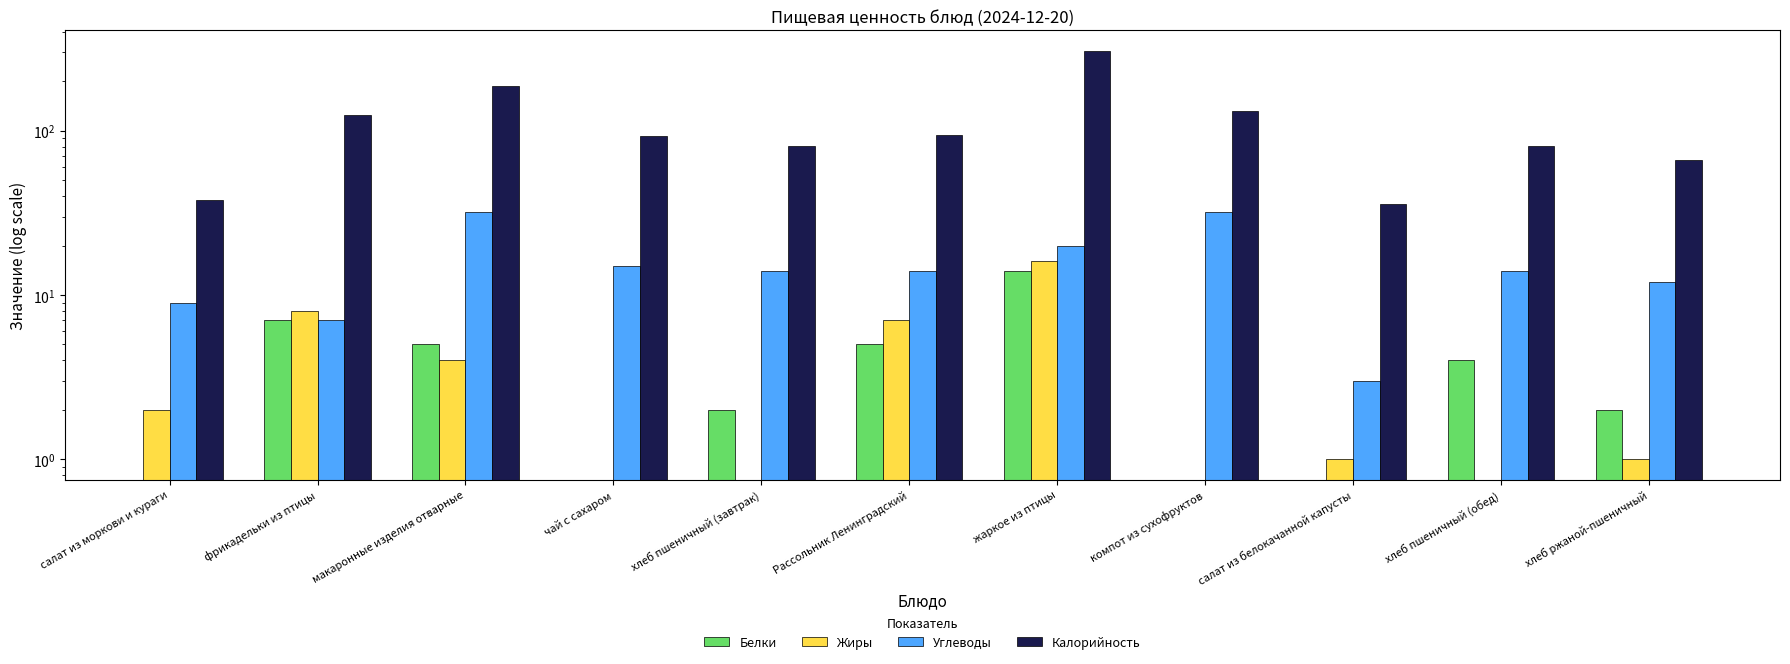

How many bars are there in total?

44